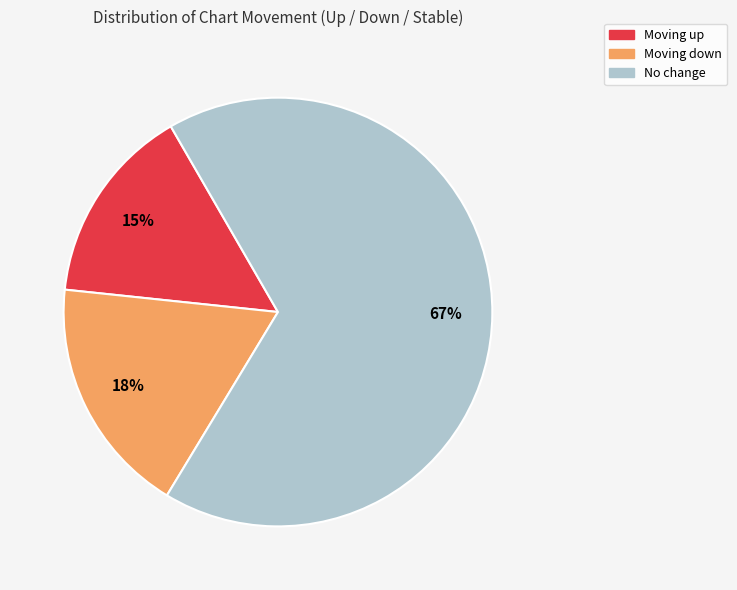

How many segments does this pie chart have?

3